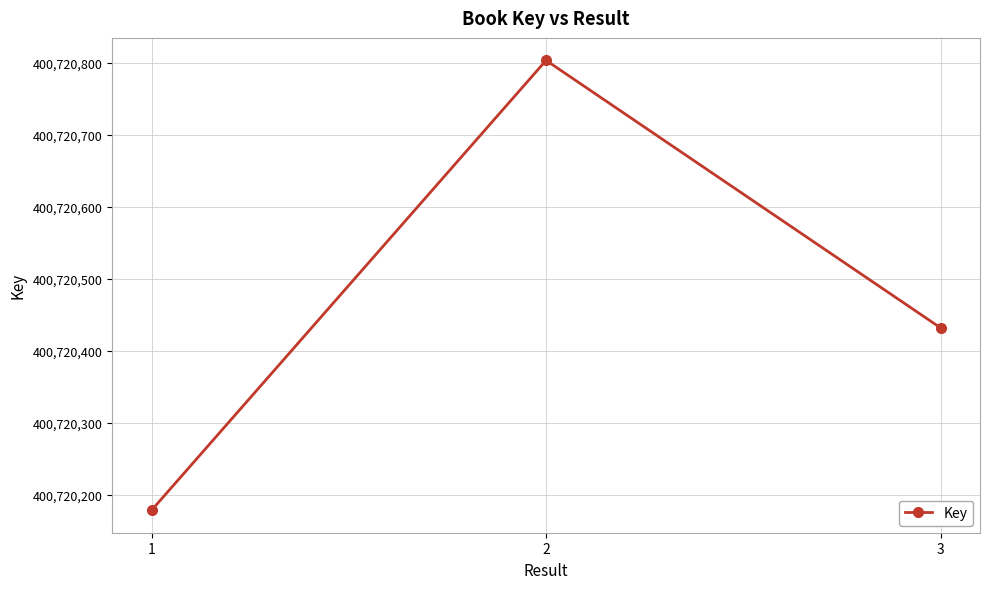

List the labels in order of value, largest first.

2, 3, 1